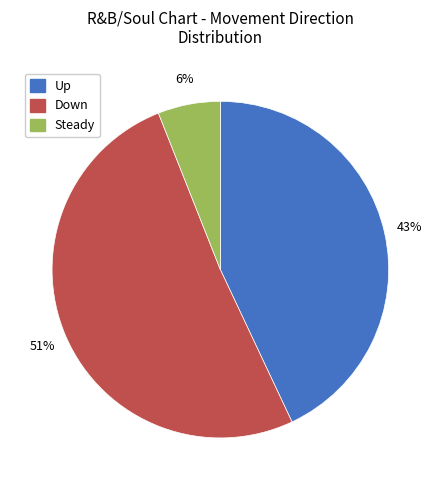

What is the smallest slice in the pie chart?

Steady